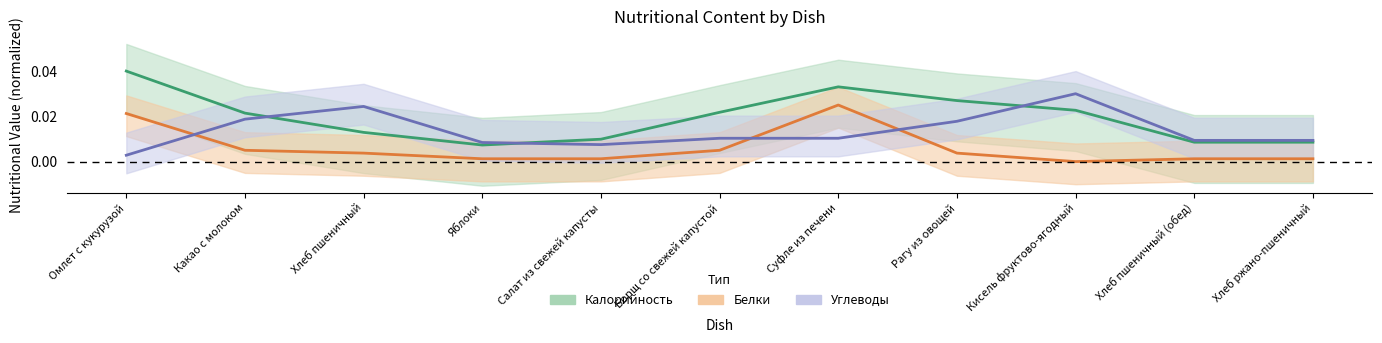

Count the number of data series in this chart.

3